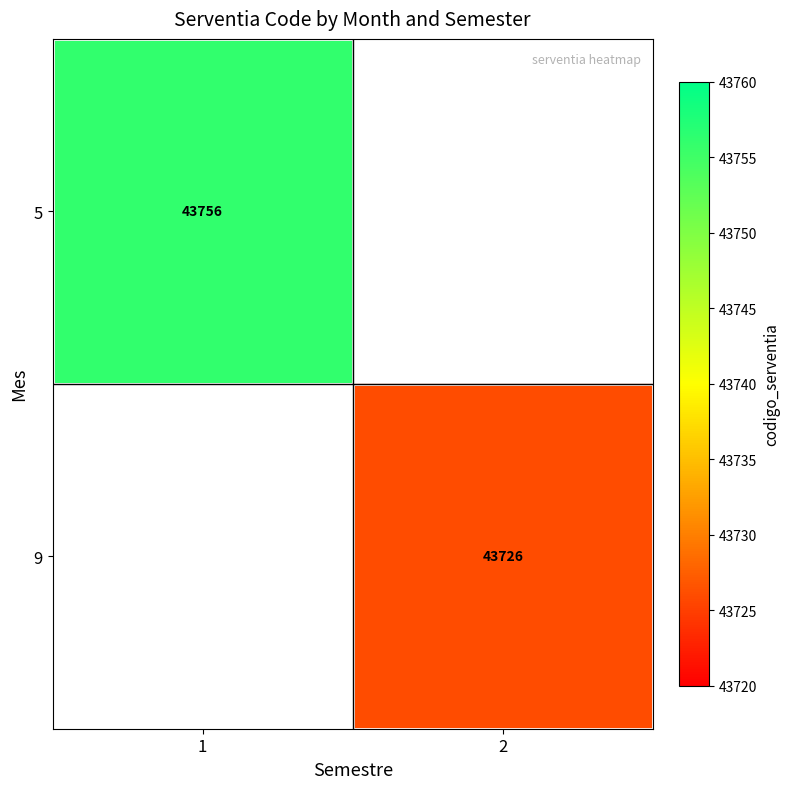

At which category does the chart reach its peak across all series?

1